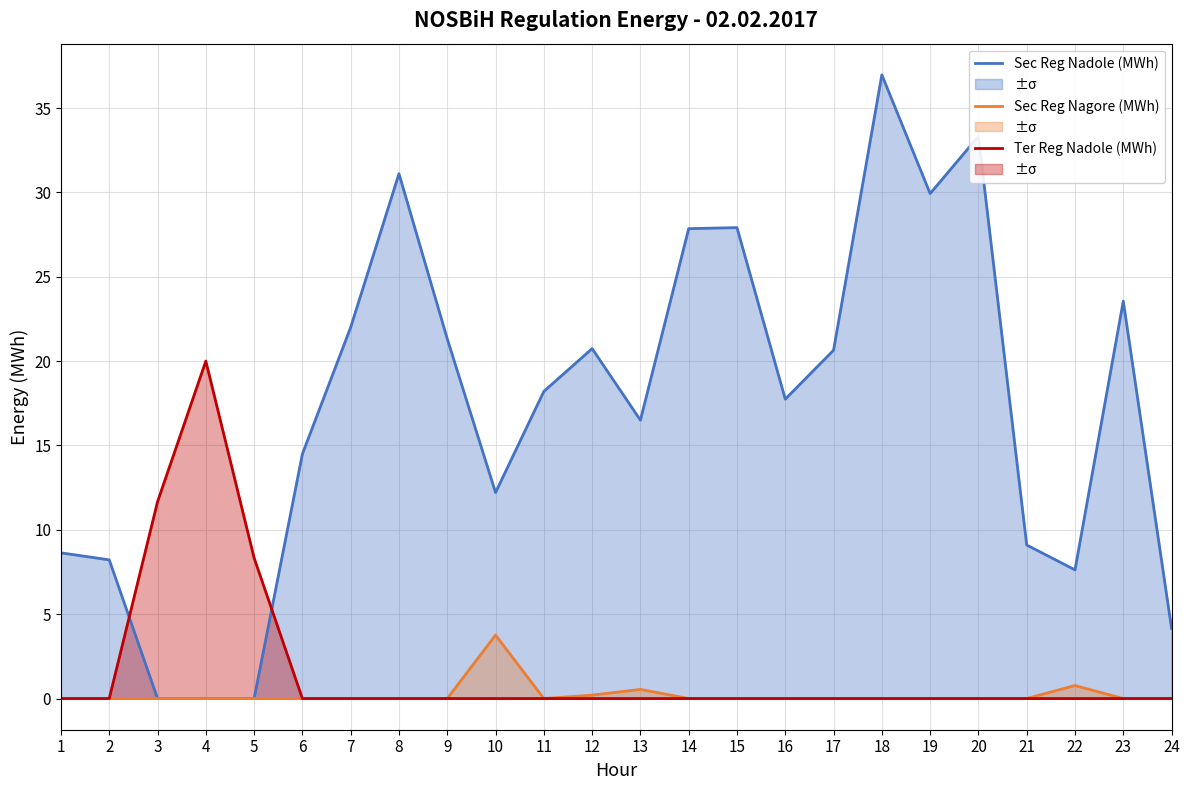

How many positive values does the Sec Reg Nadole (MWh) series have?

21